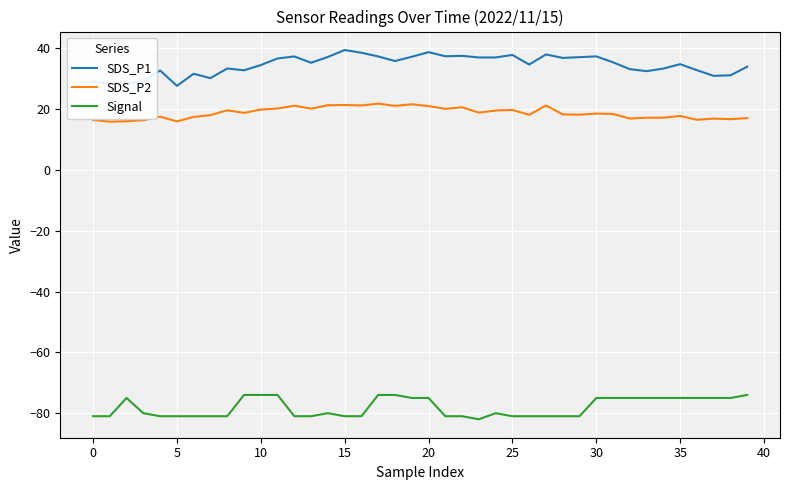

What are all the series names shown in the legend?

SDS_P1, SDS_P2, Signal